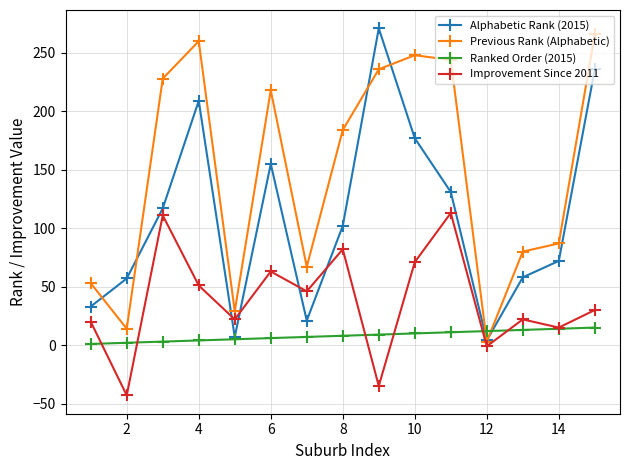

What is the difference between the maximum and second lowest values in the Improvement Since 2011 series?

148